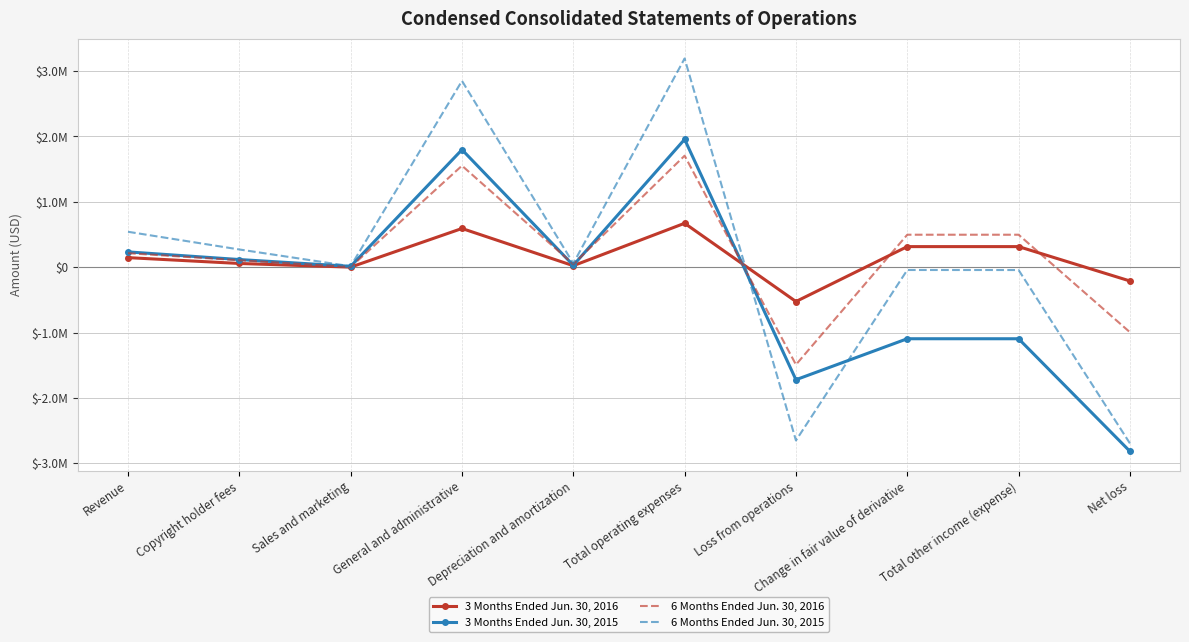

True or false: 6 Months Ended Jun. 30, 2016 has a value of 105735 at Copyright holder fees.

True